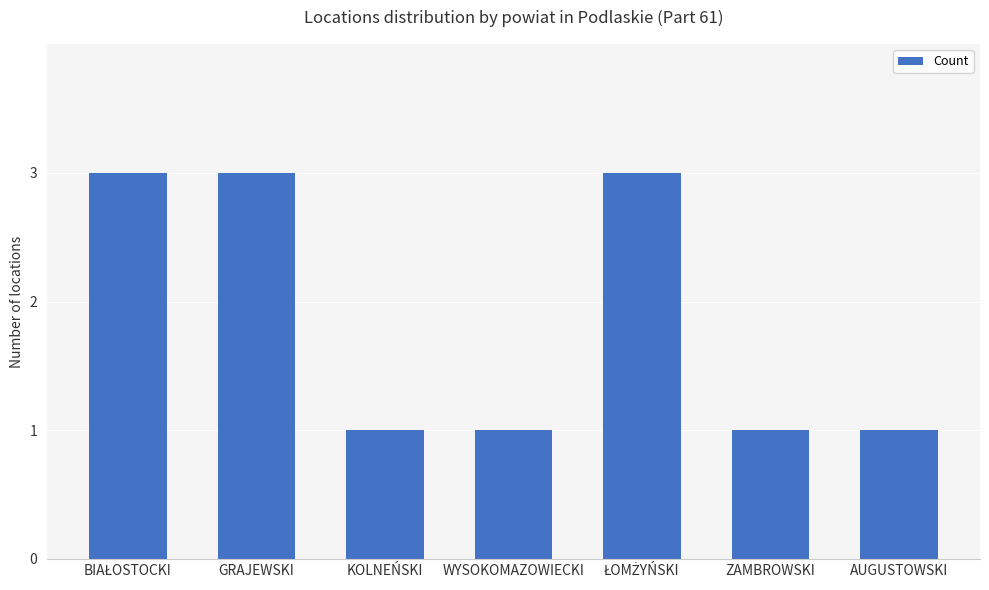

What is the maximum value shown in the chart?

3